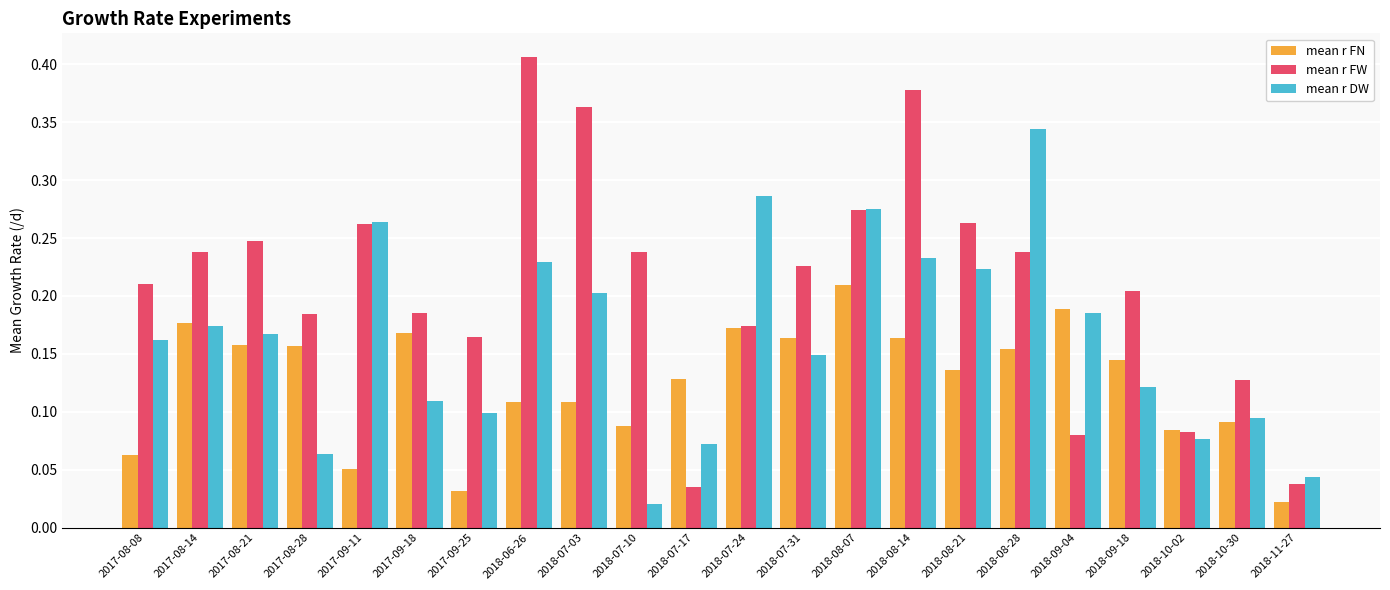

Between 2018-08-21 and 2018-10-30, which series saw the biggest shift?

mean r FW